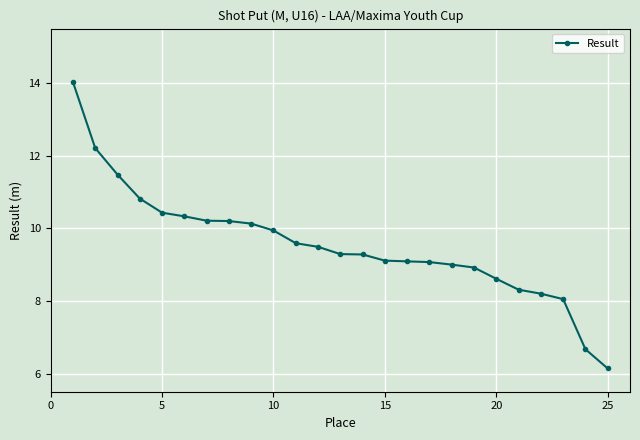

What is the difference between the maximum and second lowest values?

7.4